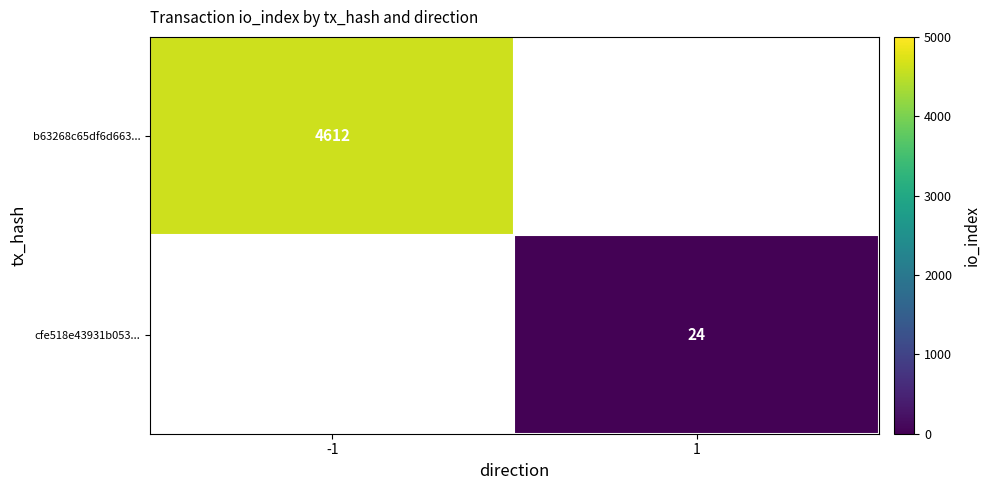

The value of b63268c65df6d663... at -1 is 1640. True or false?

False